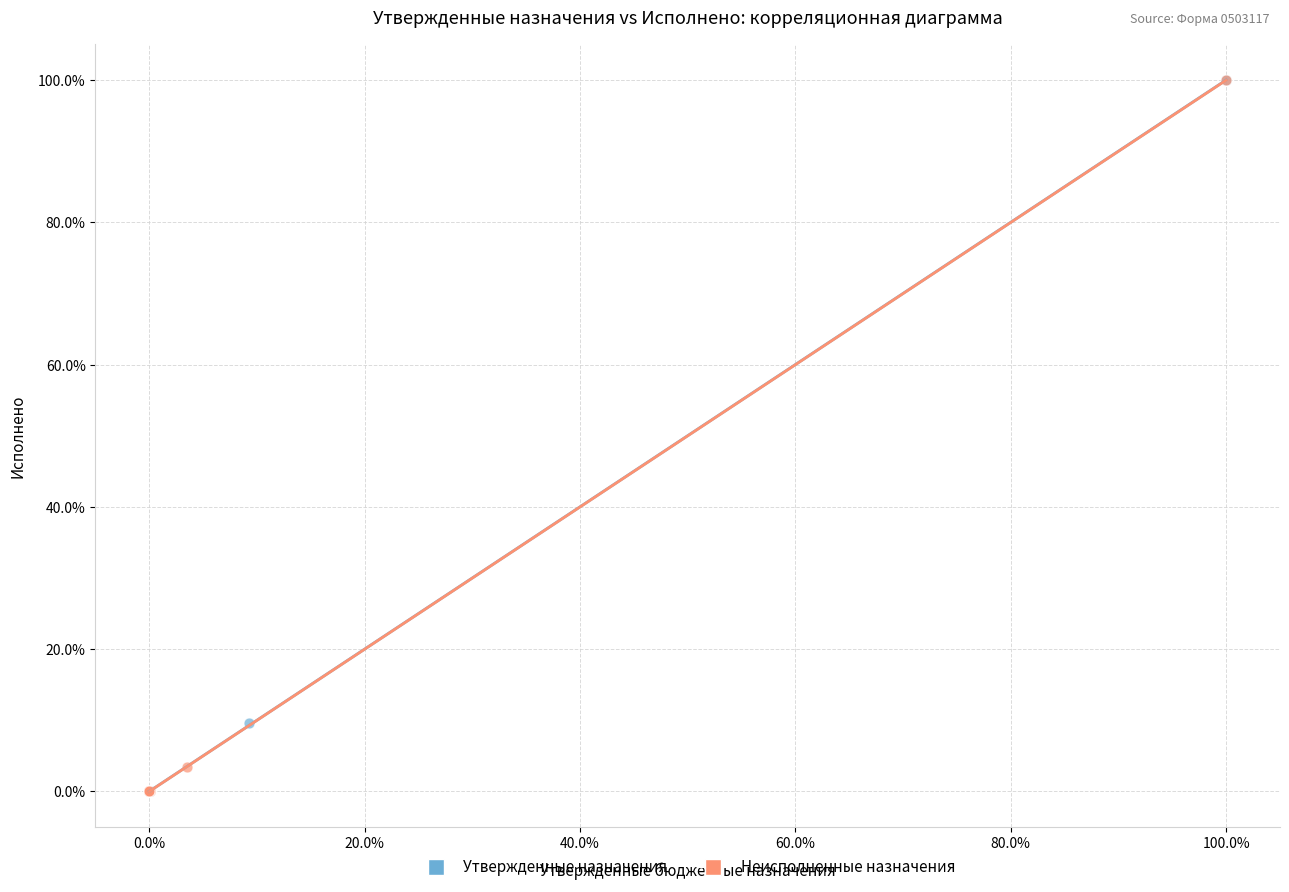

What are all the series names shown in the legend?

Утвержденные назначения, Неисполненные назначения